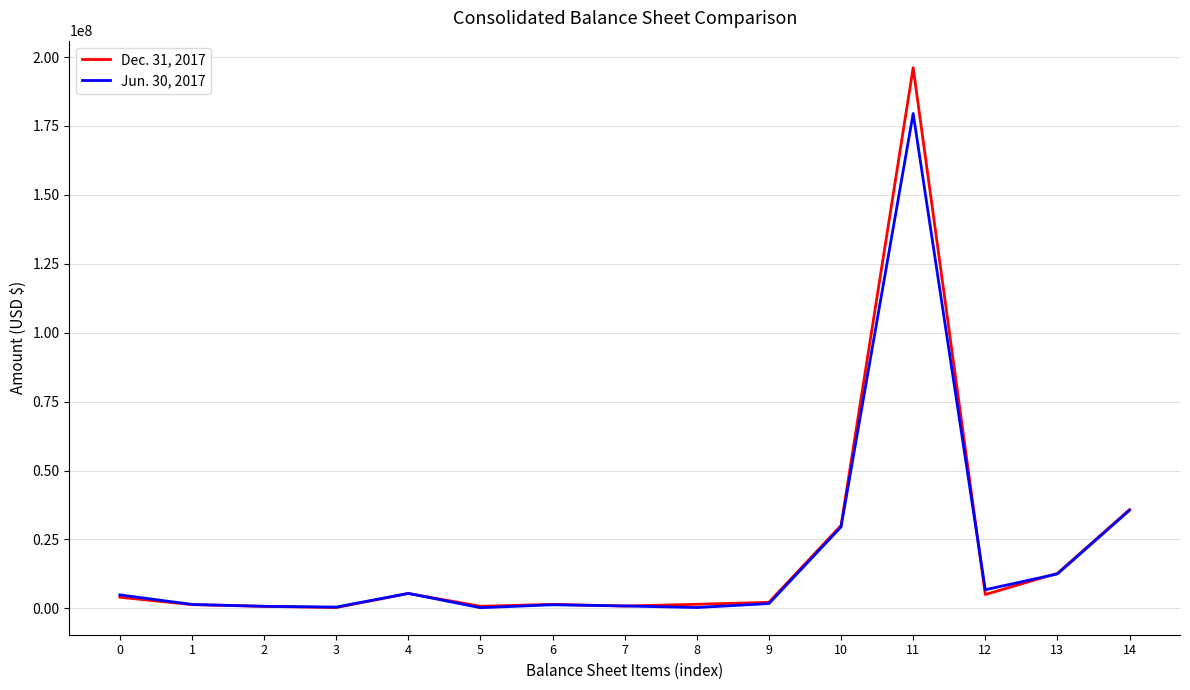

What is the difference between the maximum and minimum values in the Dec. 31, 2017 series?

195857718